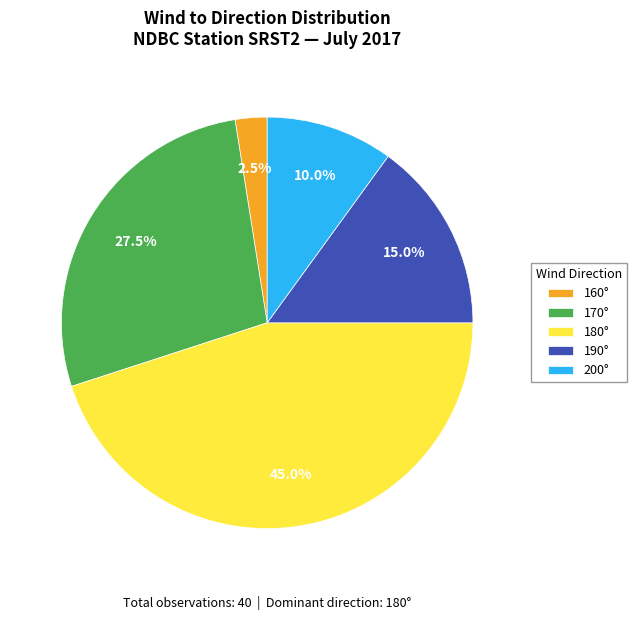

Rank the categories by value from lowest to highest.

160°, 200°, 190°, 170°, 180°